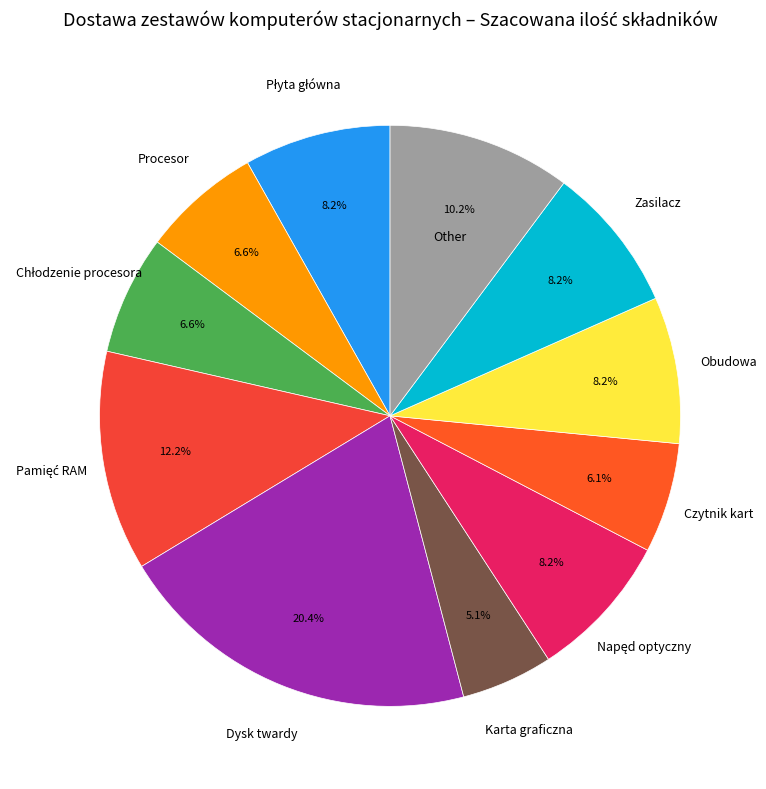

Is there a majority slice in this chart?

No